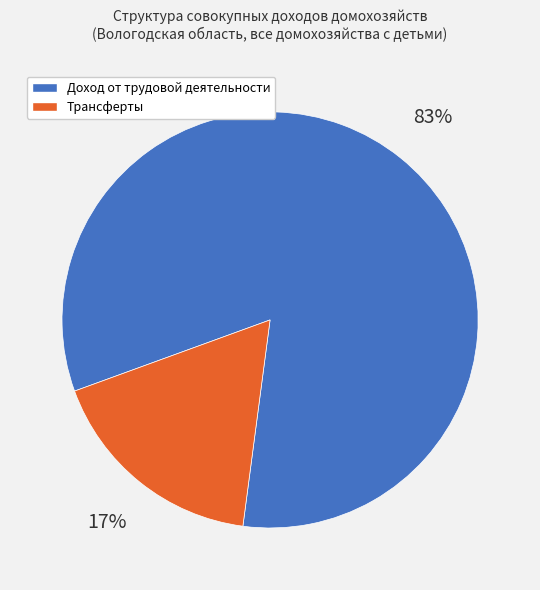

Between Трансферты and Доход от трудовой деятельности, which is larger?

Доход от трудовой деятельности